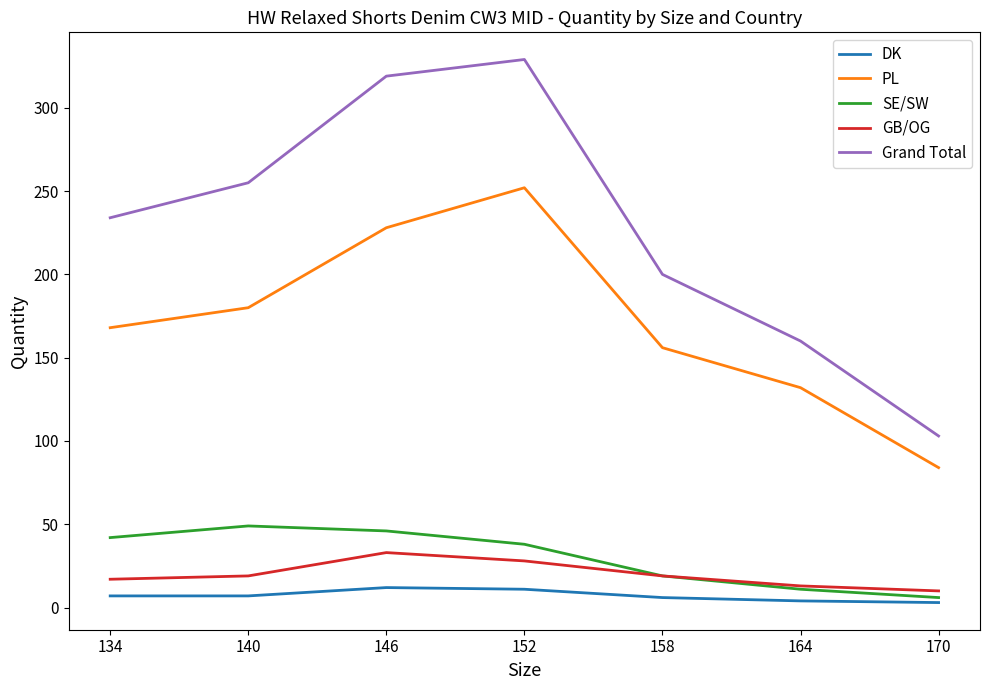

What is the difference between the maximum and minimum values in the SE/SW series?

43